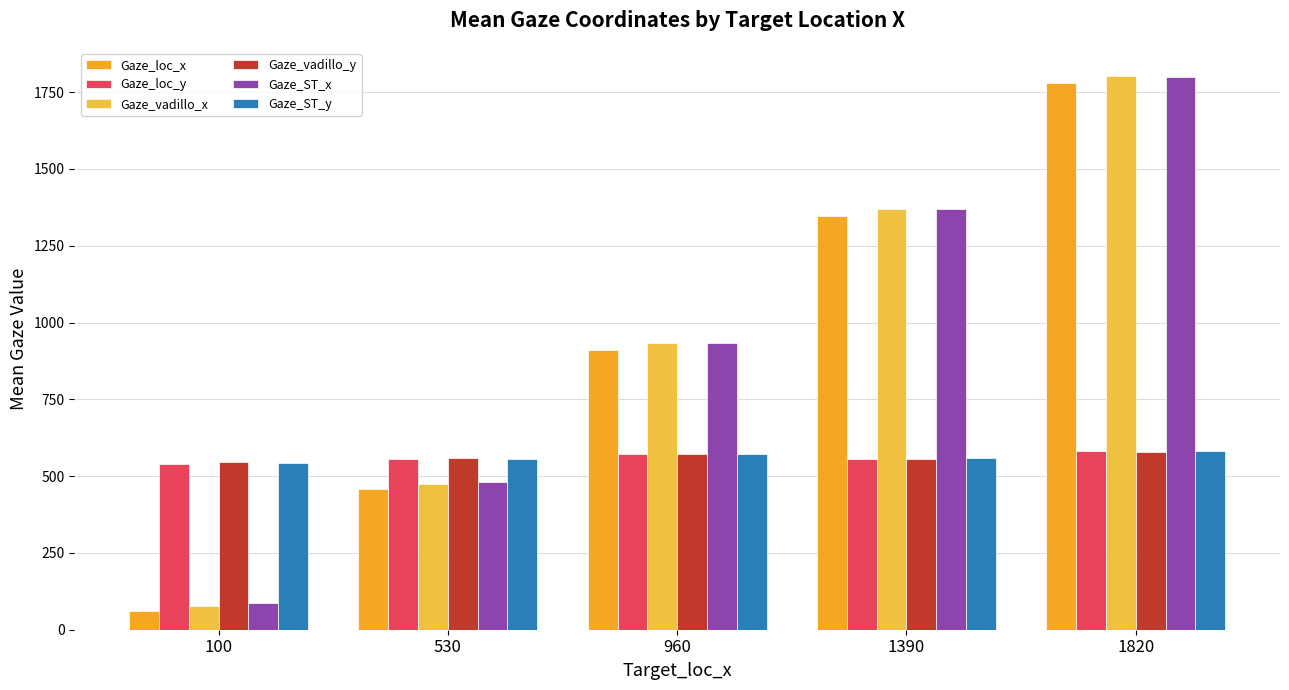

What is the maximum value shown in the chart?

1804.1